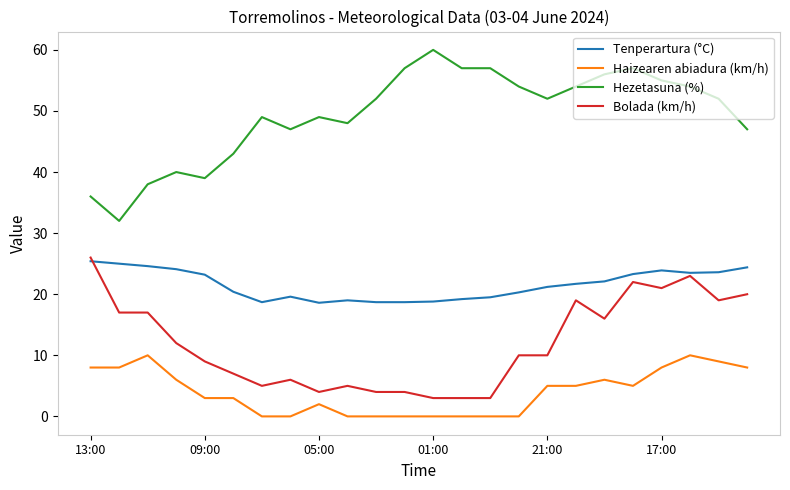

Which series has the widest spread of values?

Hezetasuna (%)